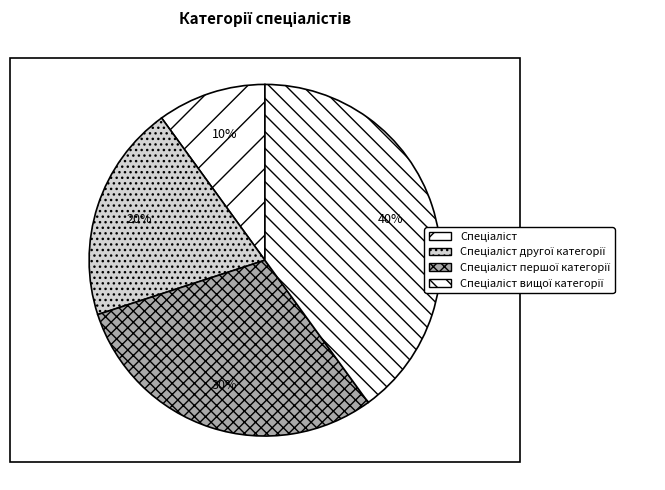

What is the smallest slice in the pie chart?

Спеціаліст